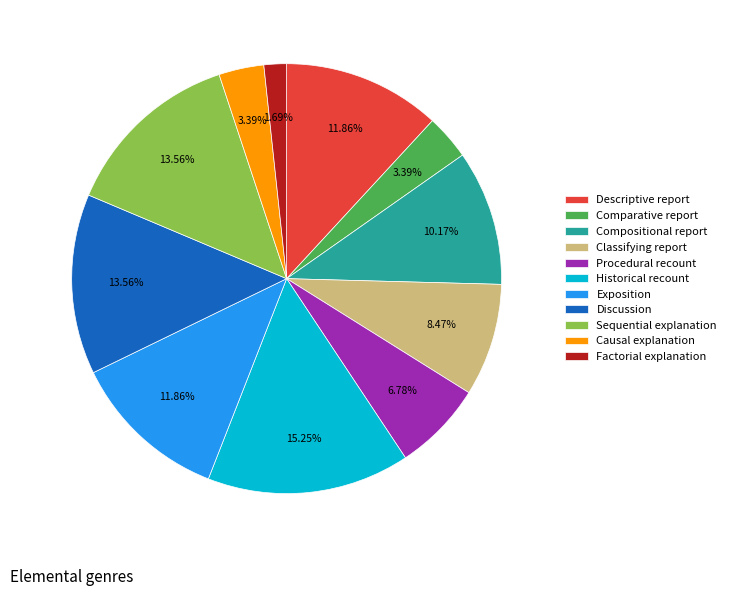

Count the number of slices in the pie.

11